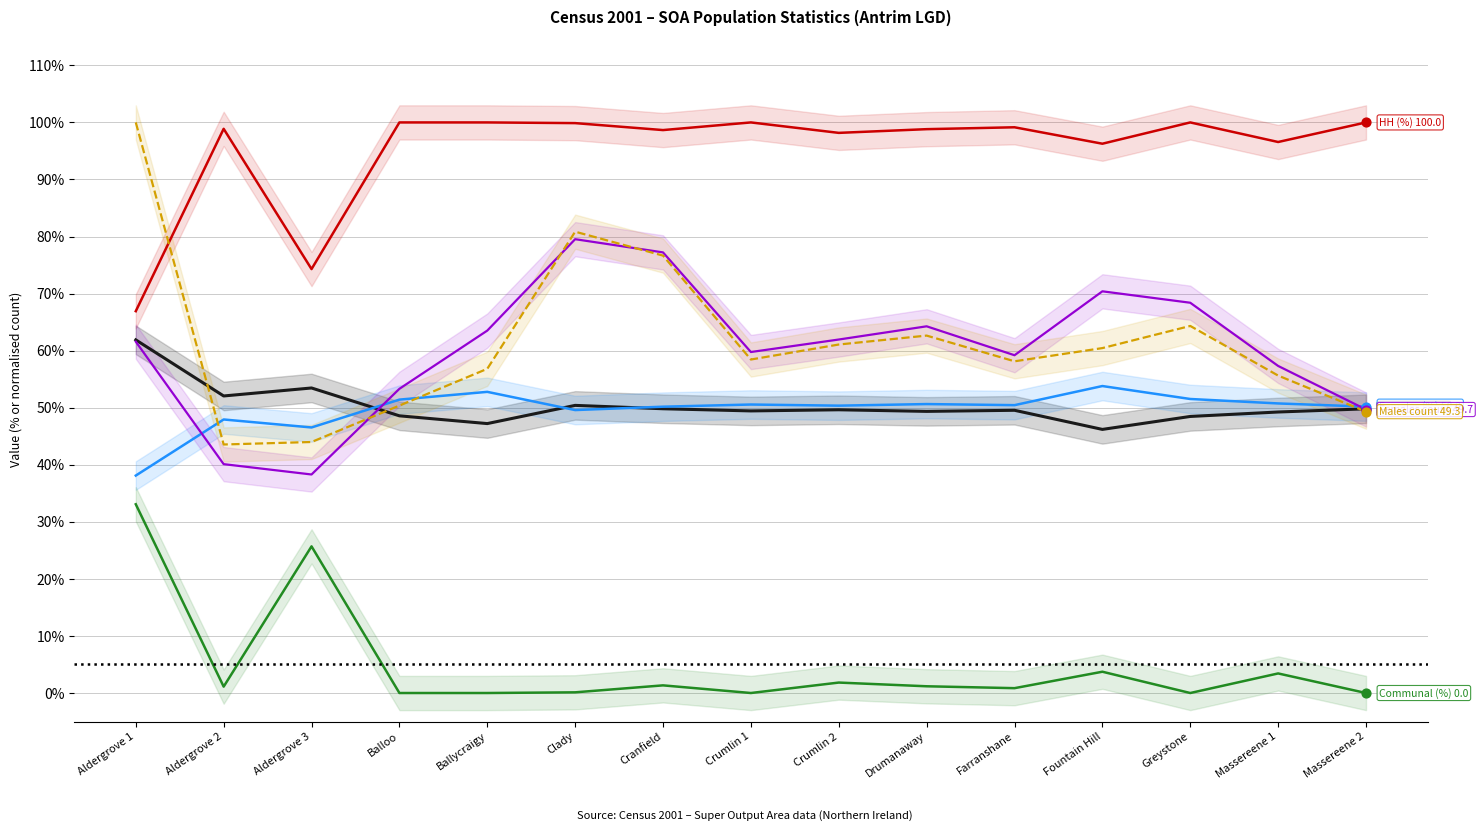

Which series contains the highest Y value?

HH (%)